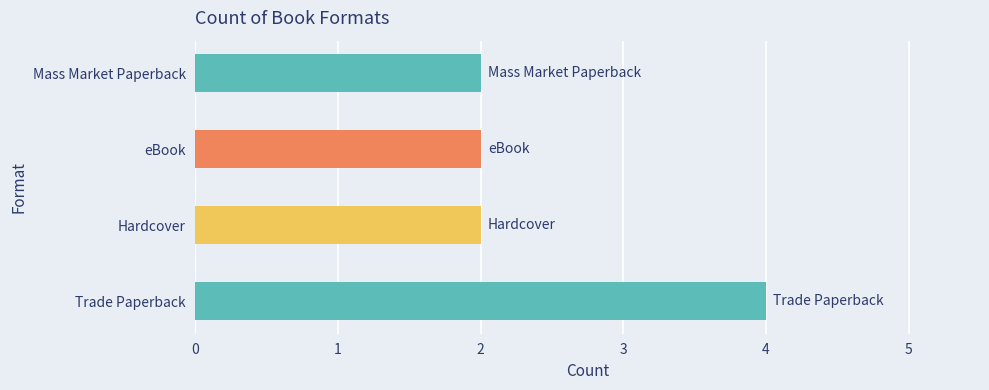

Reading top to bottom, transcribe all the data shown in this chart.

Mass Market Paperback=2	eBook=2	Hardcover=2	Trade Paperback=4